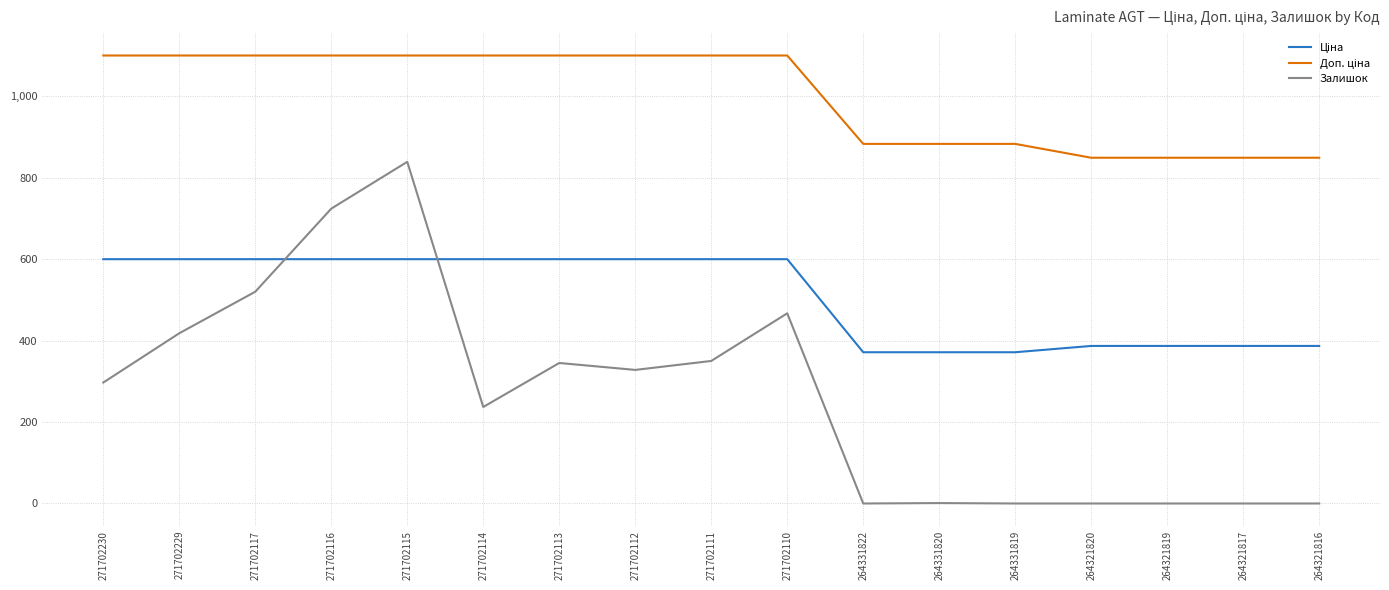

What is the greatest value displayed?

1100.0